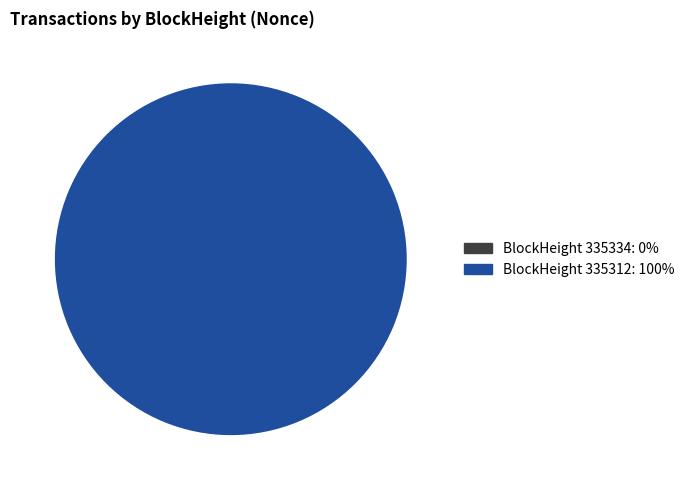

Is there a majority slice in this chart?

Yes